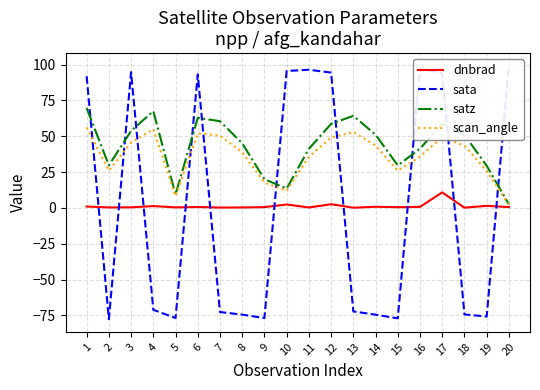

What is the minimum value for dnbrad?

0.1